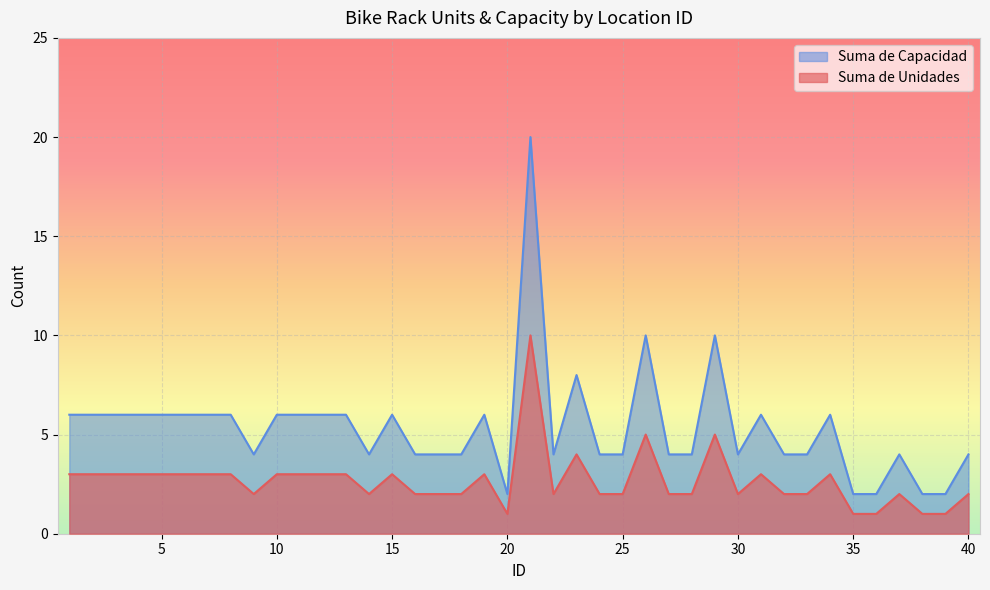

How many lines are shown in the chart?

2